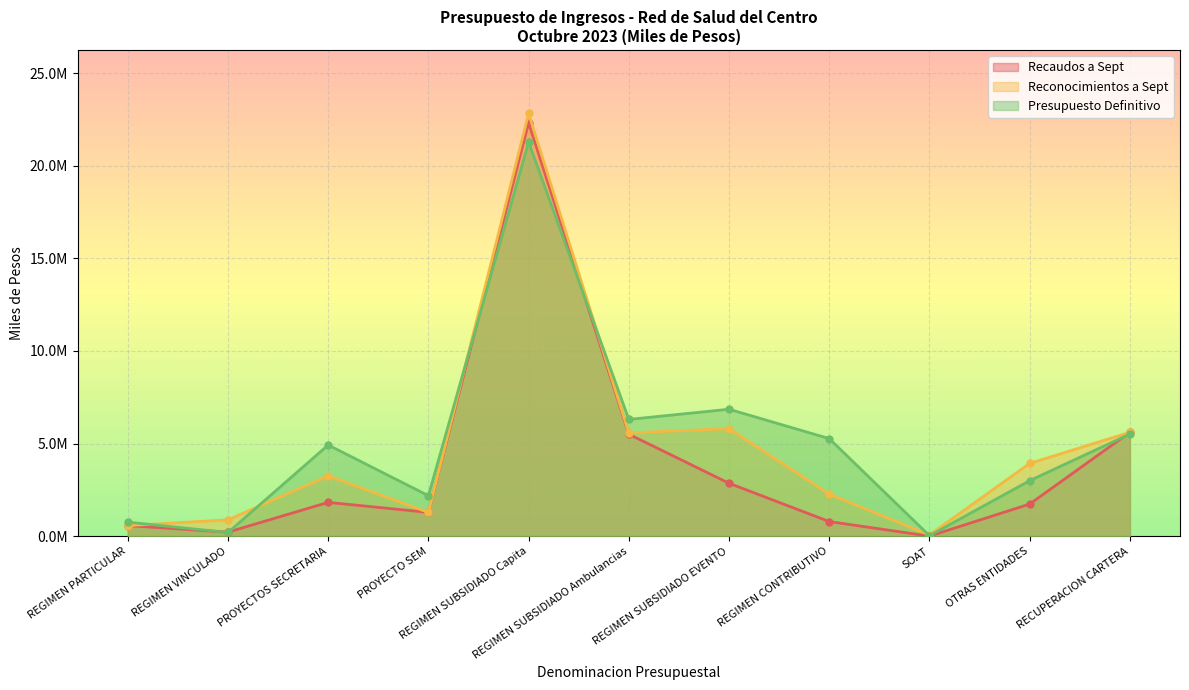

The value of Reconocimientos a Sept at REGIMEN SUBSIDIADO Capita is 22820797.2. True or false?

True